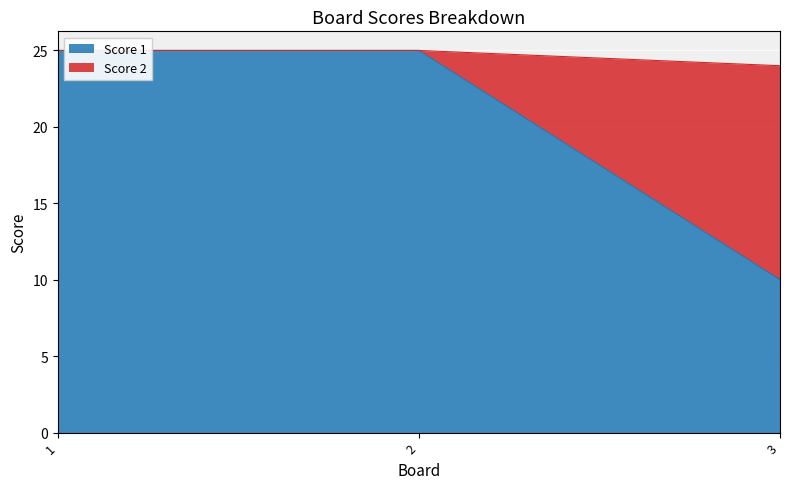

Is it true that Score 1 equals 25 at 2?

True